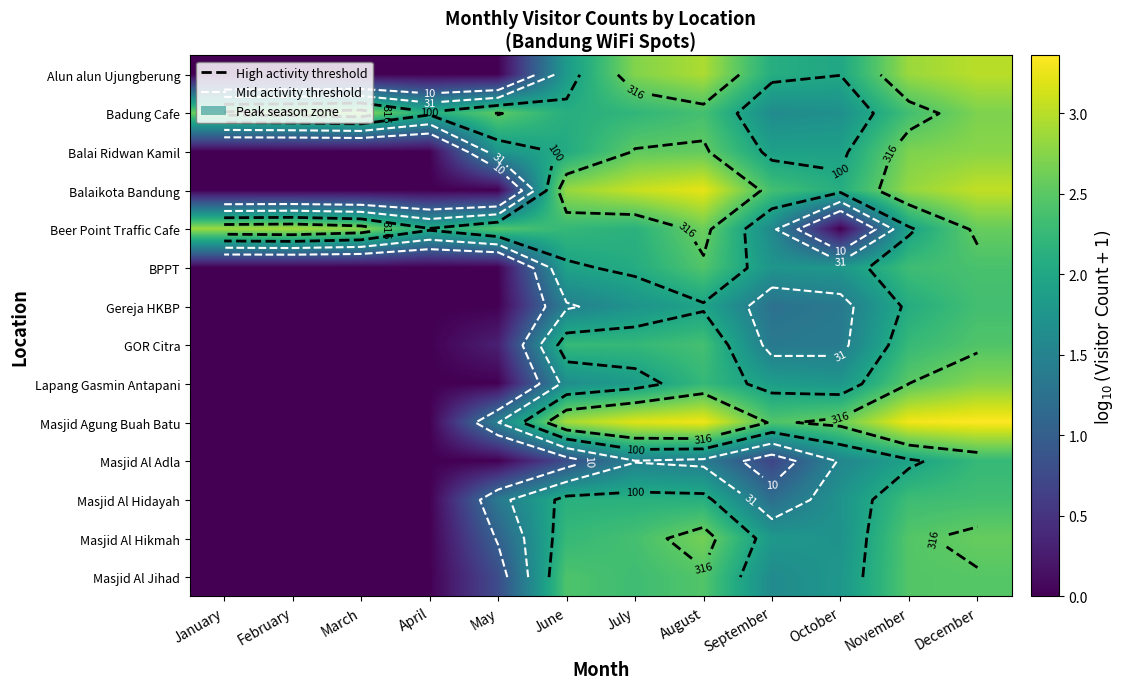

What is the difference between the highest and lowest values at March?

2.7